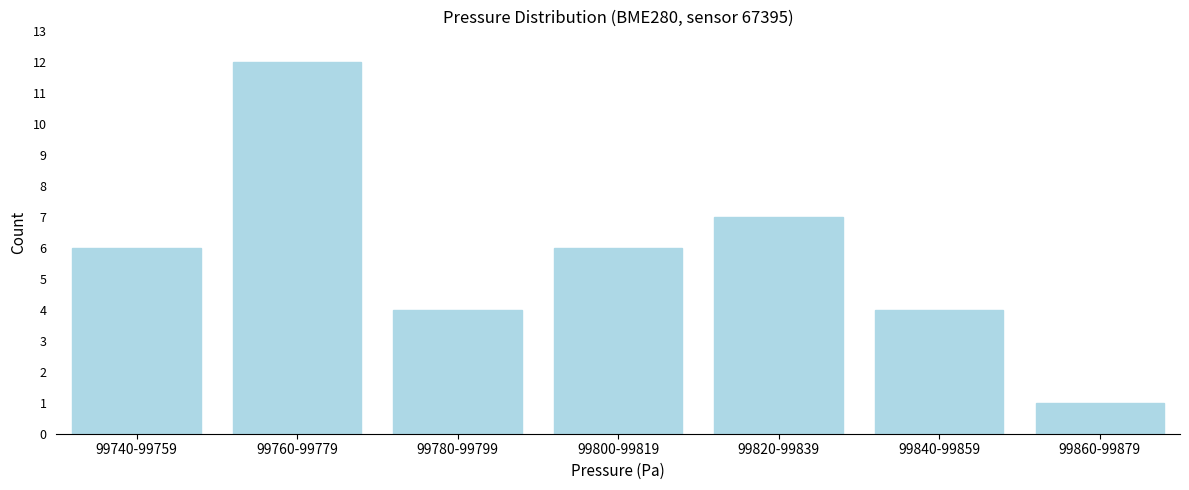

Reading left to right, extract all data points from this chart.

99740-99759=6	99760-99779=12	99780-99799=4	99800-99819=6	99820-99839=7	99840-99859=4	99860-99879=1